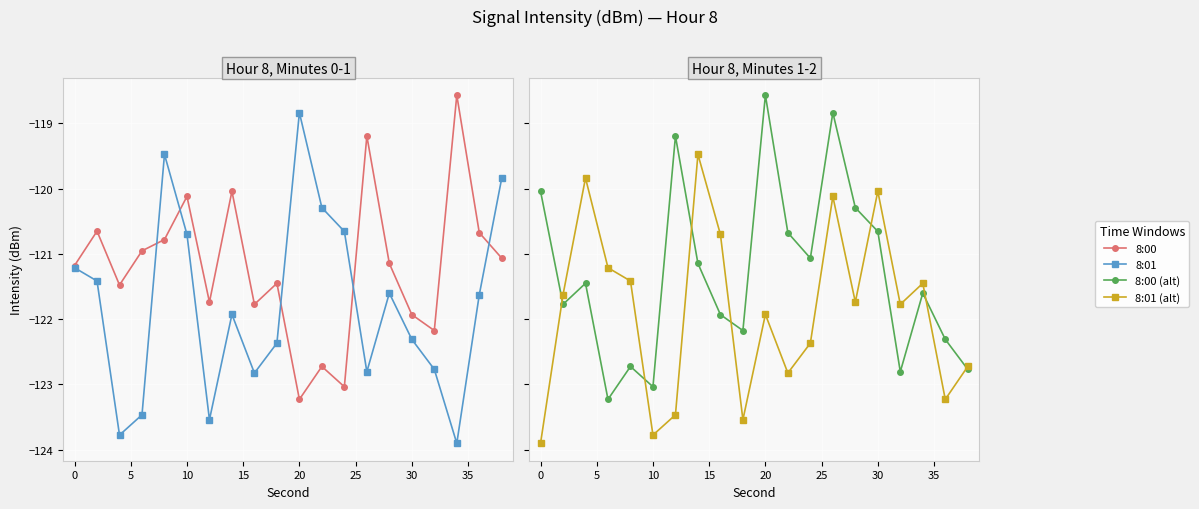

Which series ends up on top after the final intersection of 8:00 (alt) and 8:01 (alt)?

8:01 (alt)